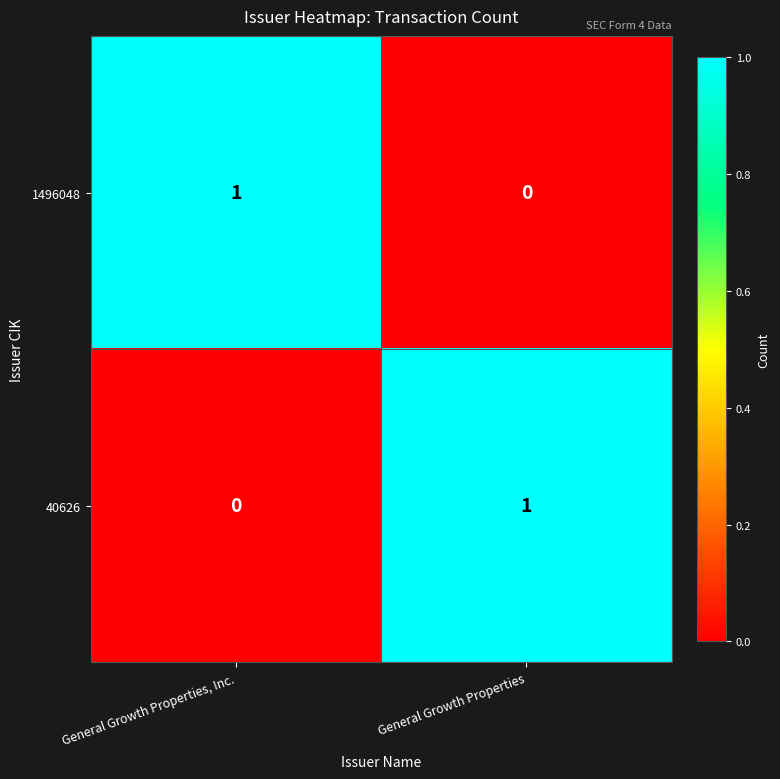

Which category has the highest value in the 40626 series?

General Growth Properties